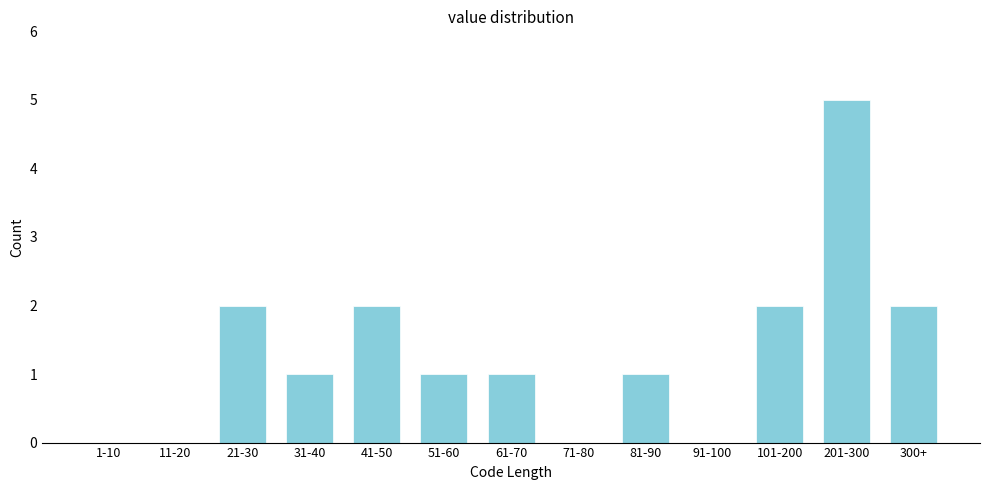

Reading left to right, extract all data points from this chart.

1-10=0	11-20=0	21-30=2	31-40=1	41-50=2	51-60=1	61-70=1	71-80=0	81-90=1	91-100=0	101-200=2	201-300=5	300+=2